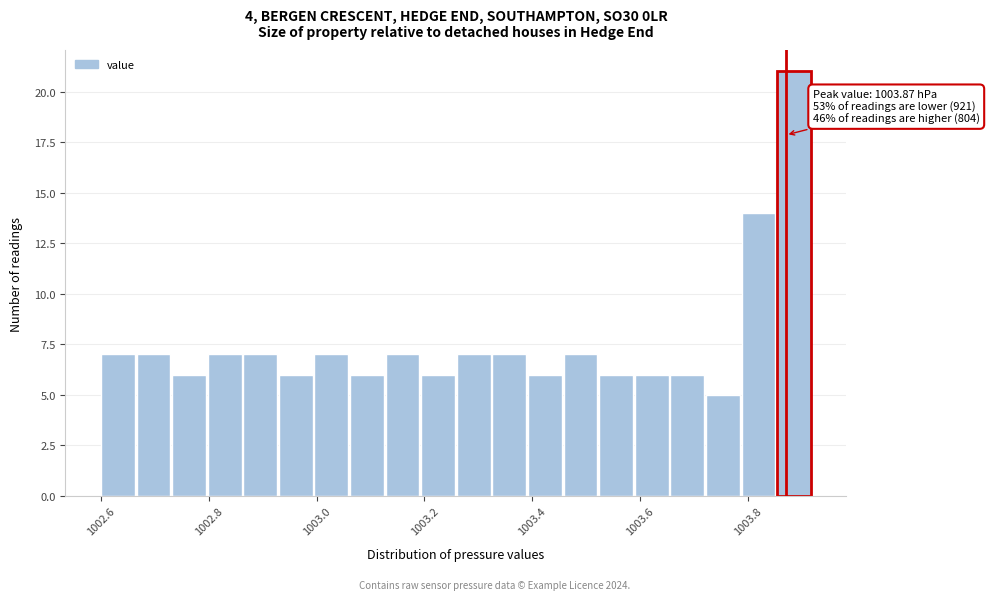

Read against the x-axis, roughly where is the centre of the tallest bar?

1003.88